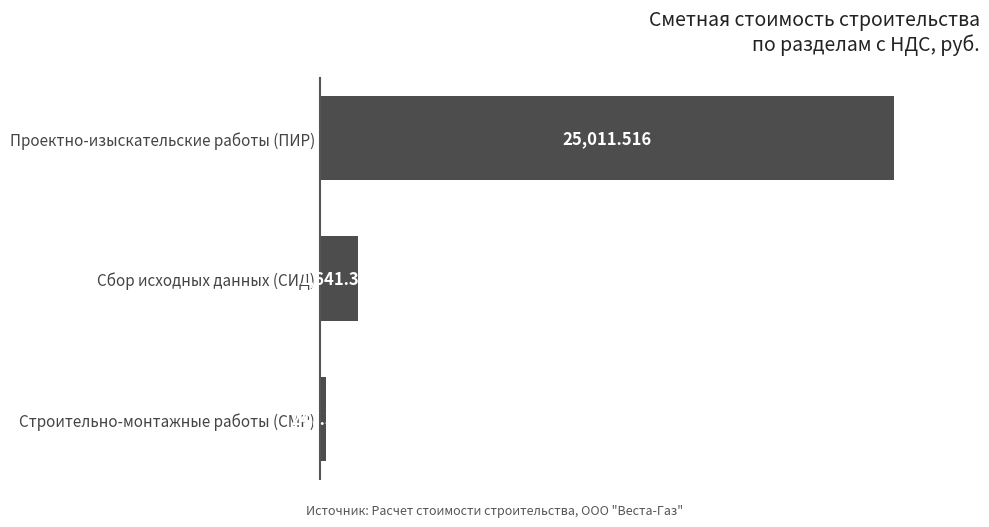

What is the difference between the second highest and minimum values?

1394.1